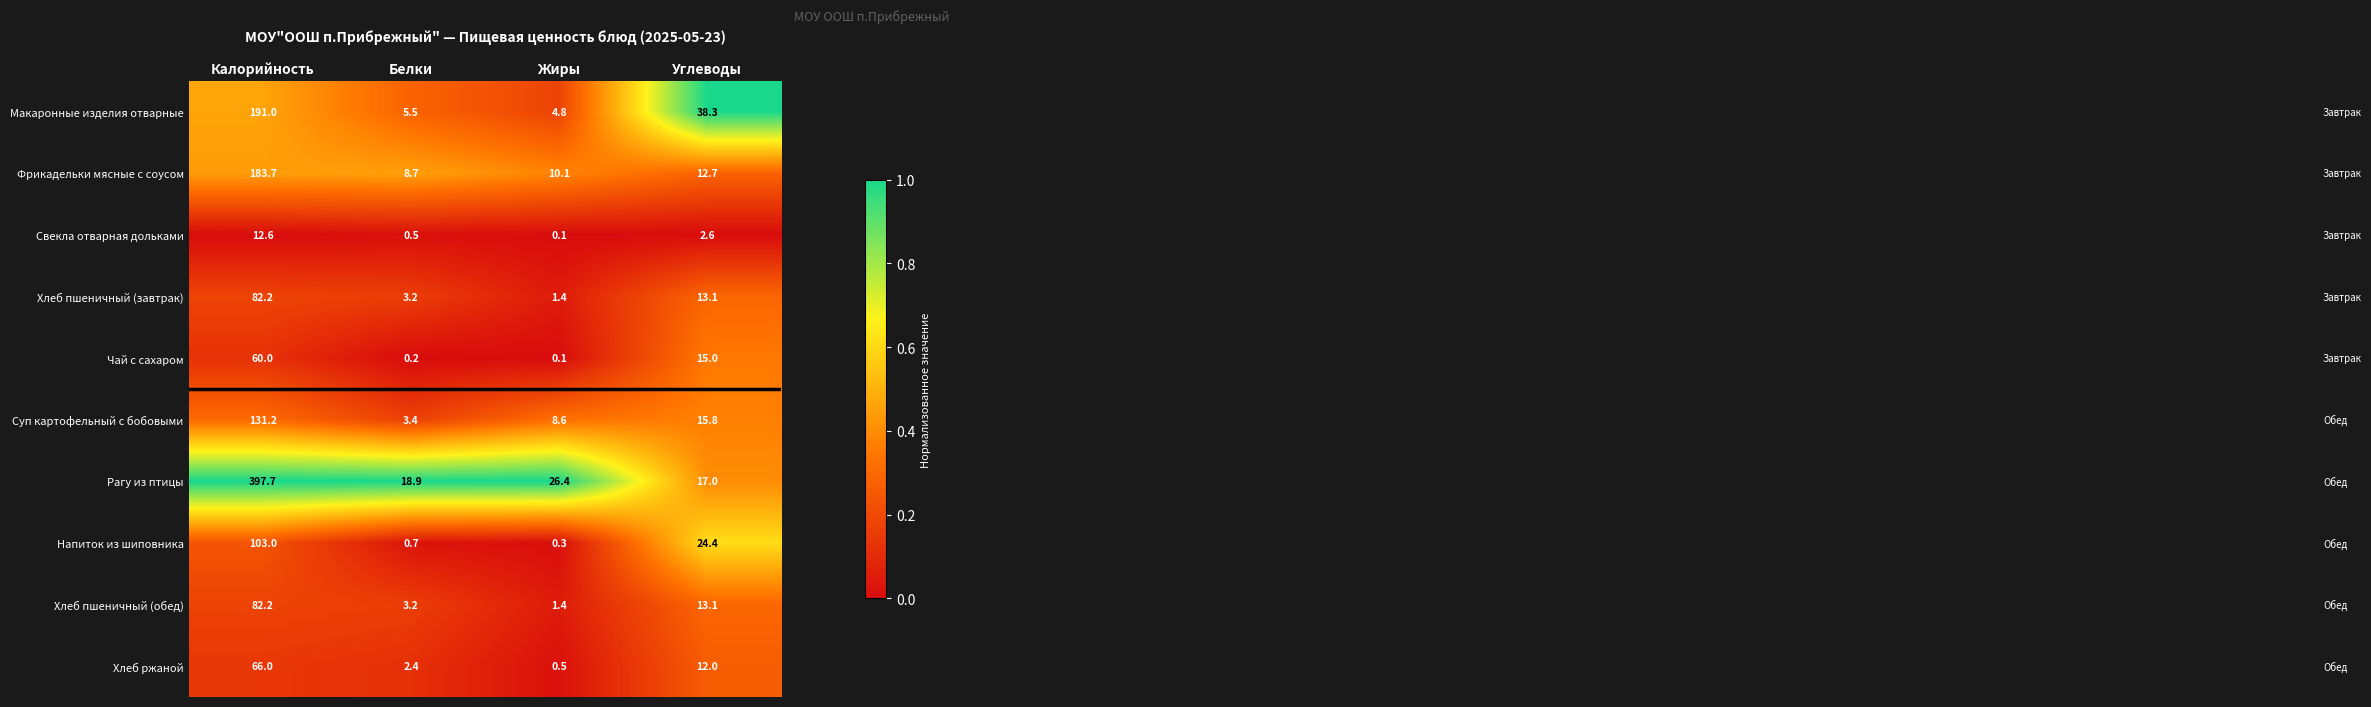

At which label does Фрикадельки мясные с соусом first exceed 12?

Калорийность